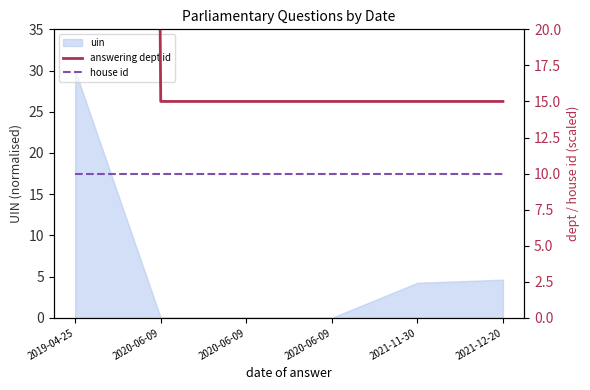

True or false: answering dept id has a value of 15 at 2020-06-09.

True